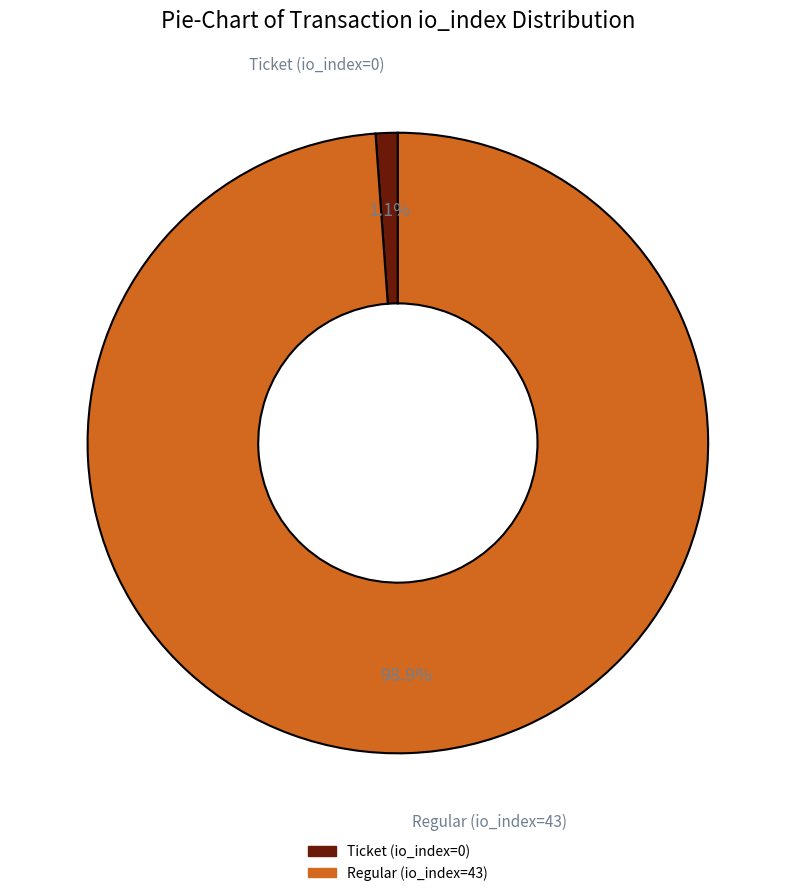

Which slice is the largest?

Regular (io_index=43)